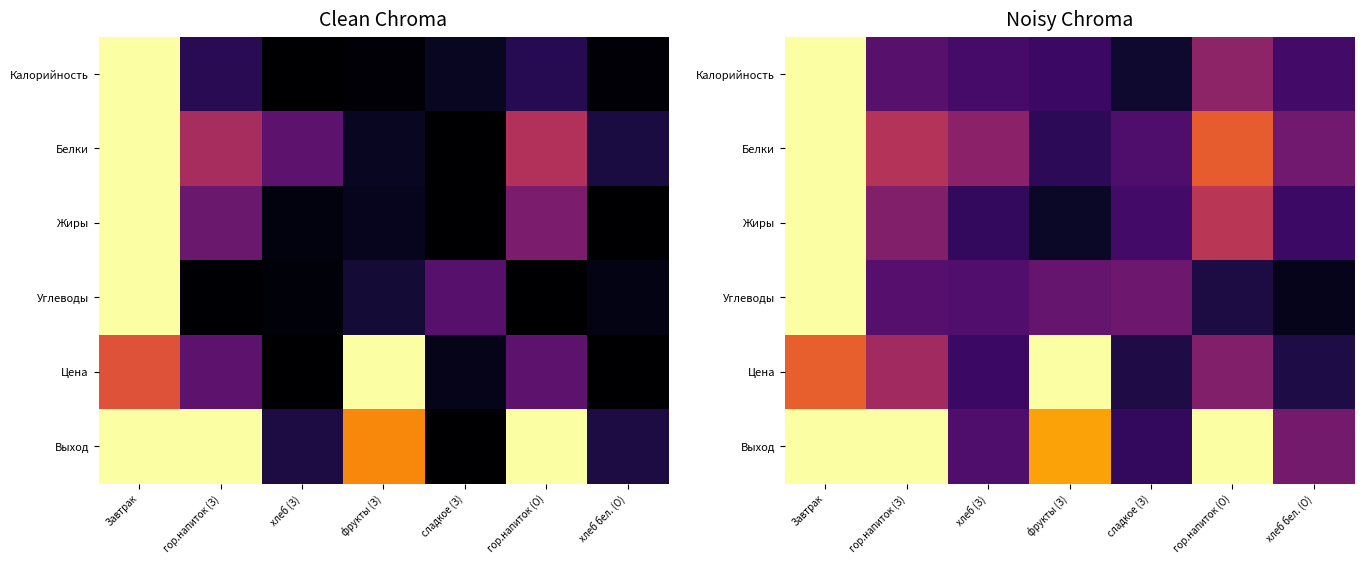

Which series changed the most between гор.напиток (З) and хлеб бел. (О)?

Выход